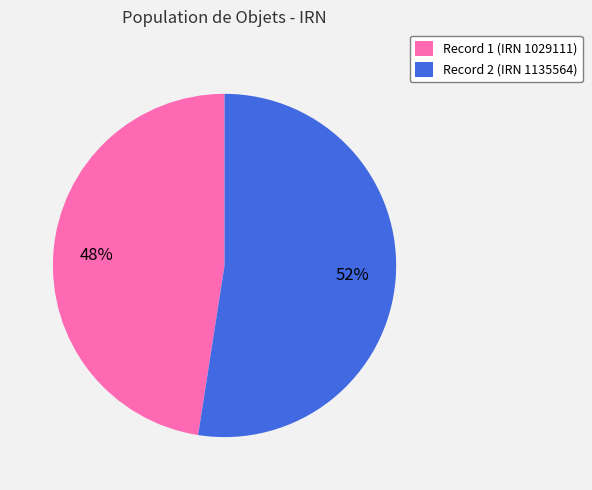

Which category has the biggest portion of the pie?

Record 2 (IRN 1135564)